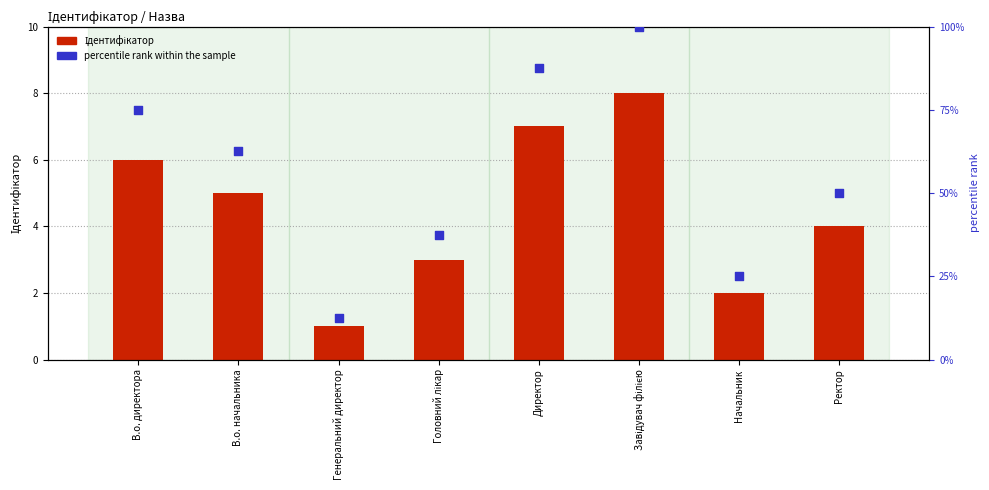

Which series contains the highest Y value?

percentile rank within the sample